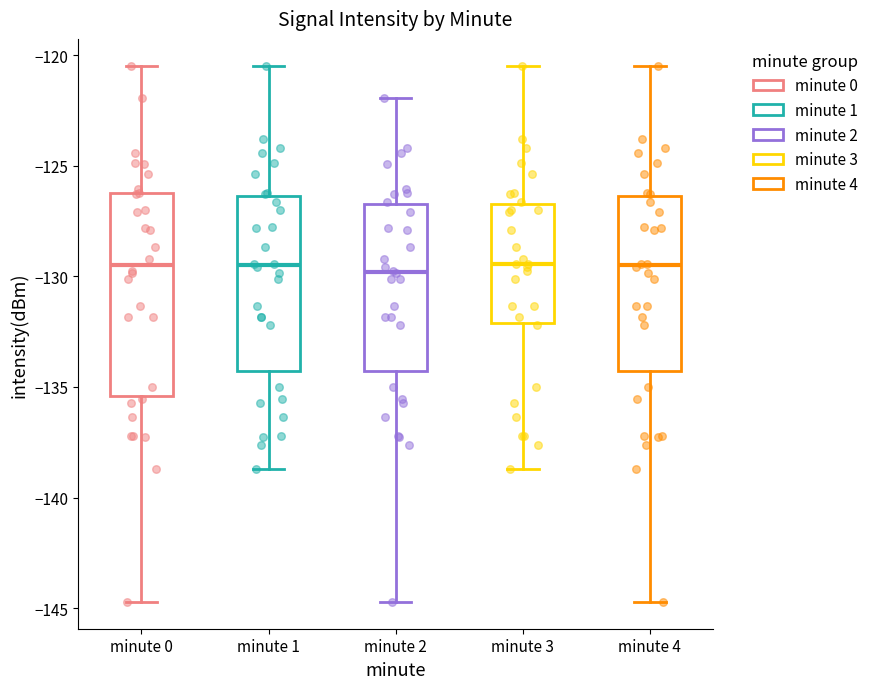

Where does the median line of the box for minute 1 sit on the y-axis? The values are not printed on the chart, so give them approximately, as read against the axis.

-129.5